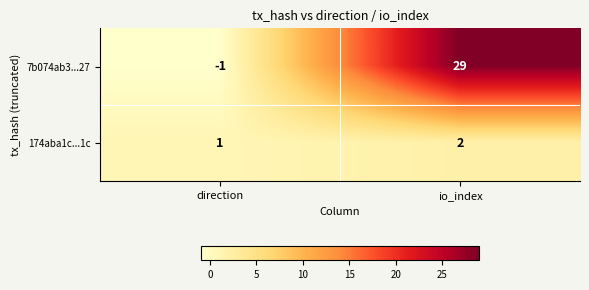

What is the greatest value displayed?

29